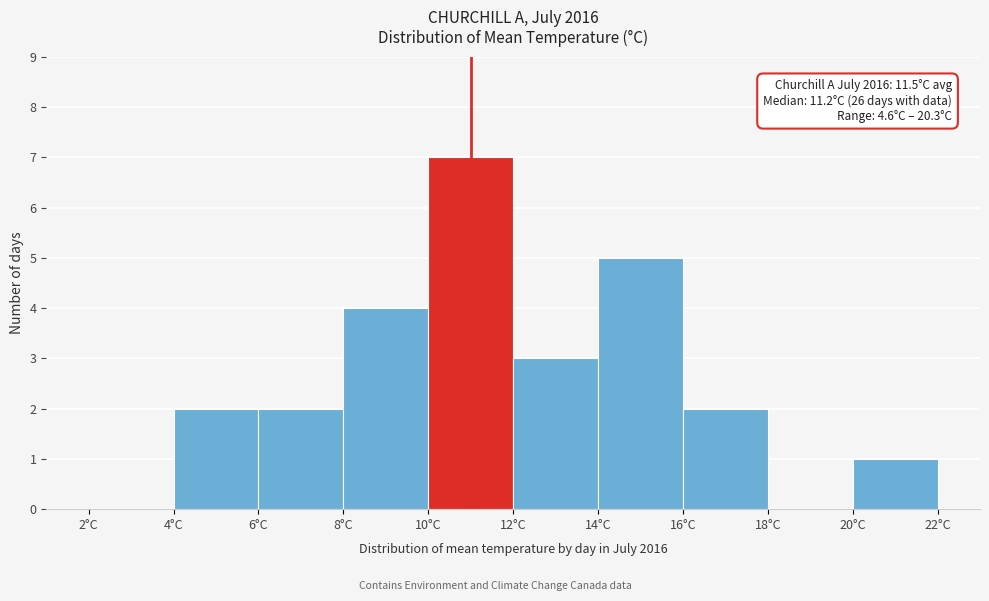

Which range on the x-axis has the tallest bar?

10 to 12